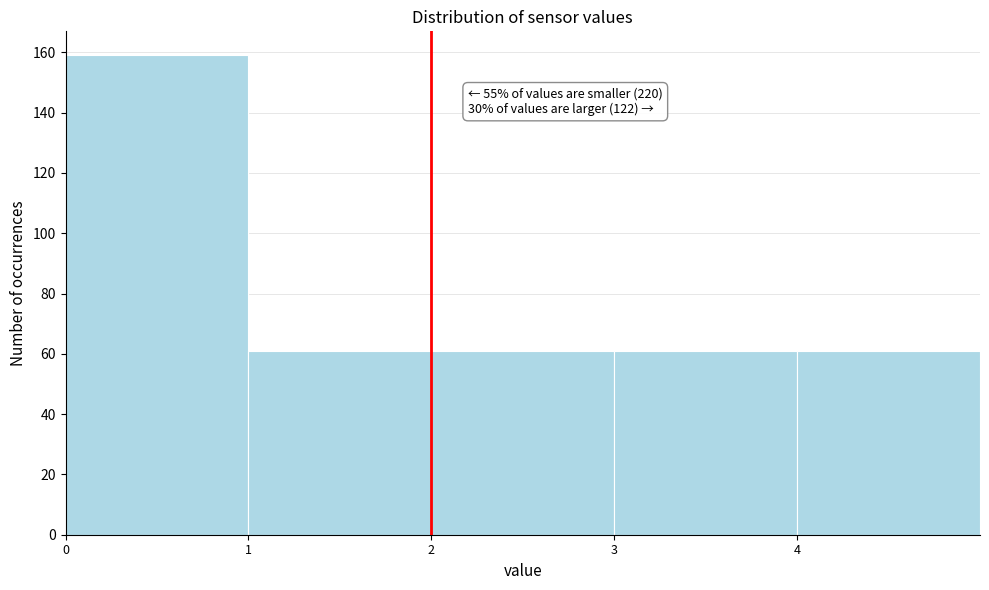

Which range on the x-axis has the tallest bar?

0 to 1